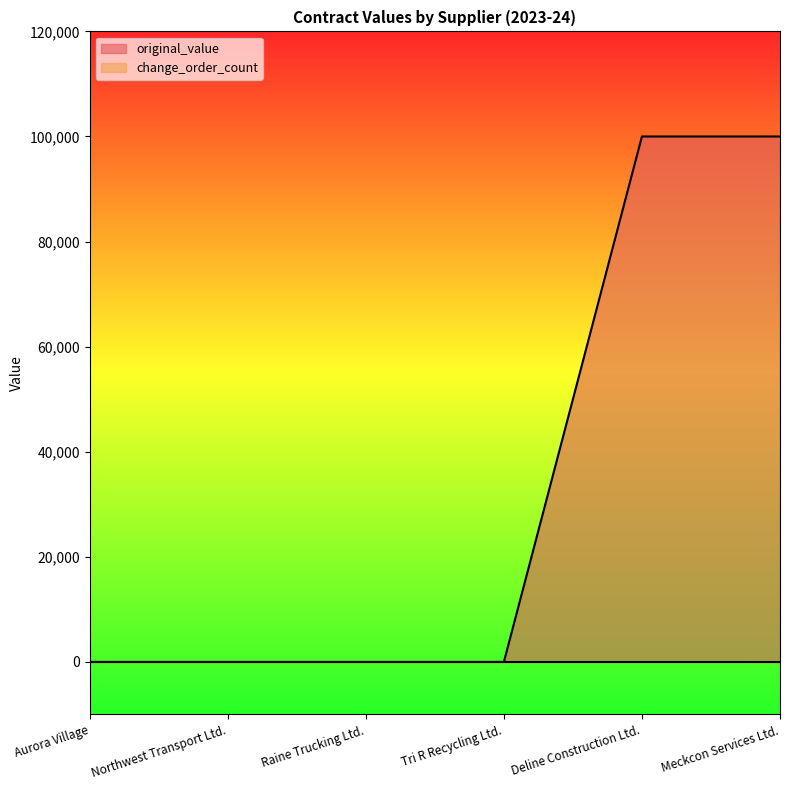

How many distinct data groups are displayed?

2